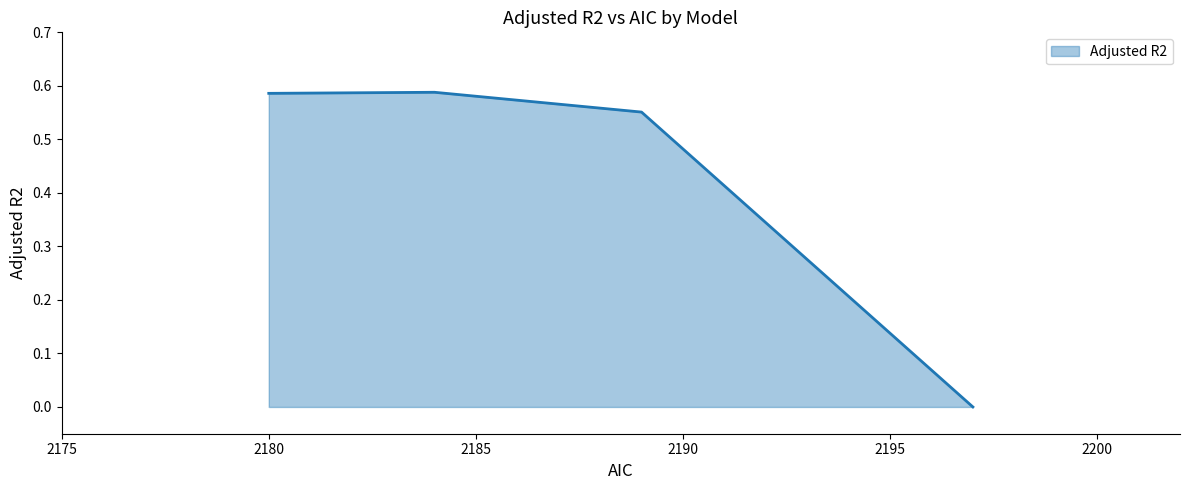

How many values are between 0 and 1?

4